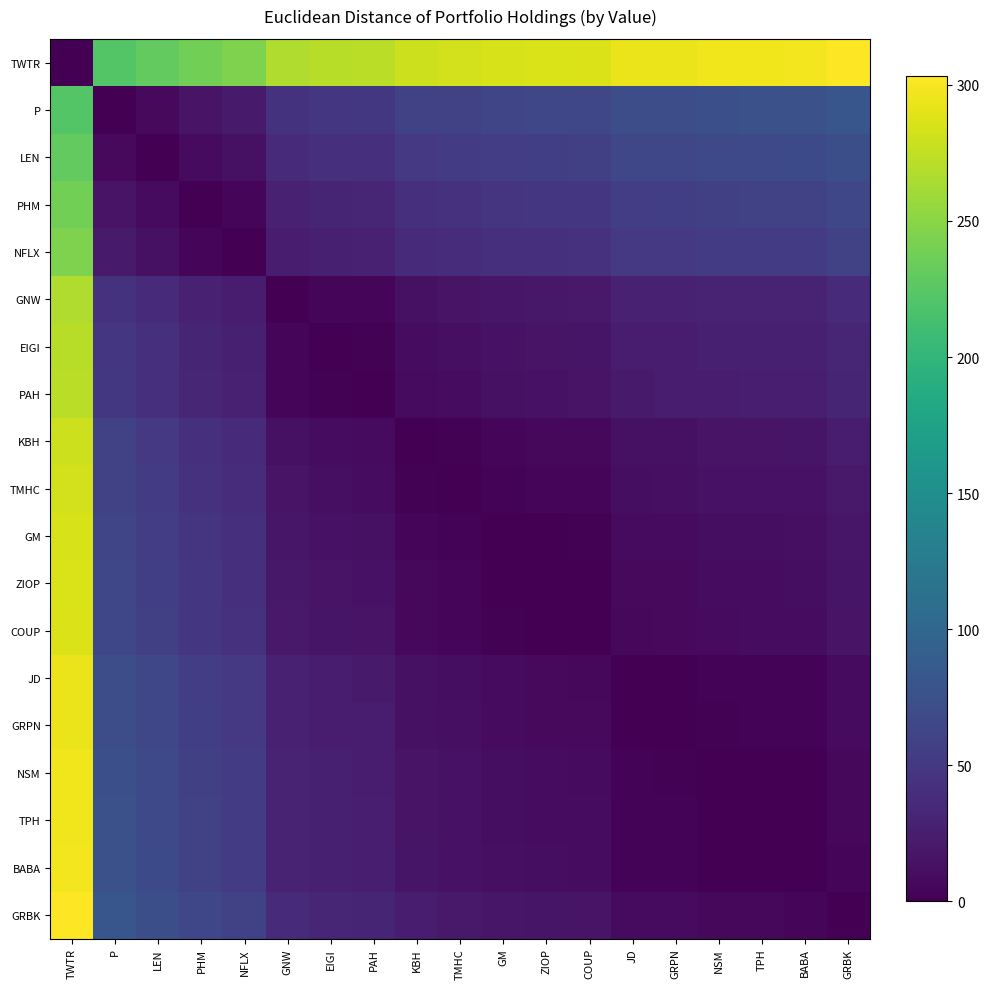

Reading right to left, what are all the values shown in this chart?

TWTR: GRBK=303.2	BABA=297.4	TPH=297.0	NSM=296.5	GRPN=294.3	JD=294.1	COUP=287.2	ZIOP=286.6	GM=285.4	TMHC=282.3	KBH=280.6	PAH=271.7	EIGI=270.4	GNW=266.6	NFLX=244.0	PHM=238.6	LEN=229.8	P=222.4	TWTR=0.0
P: GRBK=80.8	BABA=75.0	TPH=74.7	NSM=74.2	GRPN=72.0	JD=71.7	COUP=64.8	ZIOP=64.2	GM=63.1	TMHC=59.9	KBH=58.2	PAH=49.3	EIGI=48.0	GNW=44.3	NFLX=21.7	PHM=16.2	LEN=7.5	P=0.0	TWTR=222.4
LEN: GRBK=73.4	BABA=67.5	TPH=67.2	NSM=66.7	GRPN=64.5	JD=64.3	COUP=57.3	ZIOP=56.7	GM=55.6	TMHC=52.5	KBH=50.7	PAH=41.8	EIGI=40.5	GNW=36.8	NFLX=14.2	PHM=8.8	LEN=0.0	P=7.5	TWTR=229.8
PHM: GRBK=64.6	BABA=58.8	TPH=58.4	NSM=57.9	GRPN=55.7	JD=55.5	COUP=48.6	ZIOP=48.0	GM=46.8	TMHC=43.7	KBH=42.0	PAH=33.1	EIGI=31.7	GNW=28.0	NFLX=5.4	PHM=0.0	LEN=8.8	P=16.2	TWTR=238.6
NFLX: GRBK=59.2	BABA=53.4	TPH=53.0	NSM=52.5	GRPN=50.3	JD=50.1	COUP=43.1	ZIOP=42.6	GM=41.4	TMHC=38.3	KBH=36.6	PAH=27.7	EIGI=26.3	GNW=22.6	NFLX=0.0	PHM=5.4	LEN=14.2	P=21.7	TWTR=244.0
GNW: GRBK=36.6	BABA=30.7	TPH=30.4	NSM=29.9	GRPN=27.7	JD=27.5	COUP=20.5	ZIOP=19.9	GM=18.8	TMHC=15.7	KBH=13.9	PAH=5.0	EIGI=3.7	GNW=0.0	NFLX=22.6	PHM=28.0	LEN=36.8	P=44.3	TWTR=266.6
EIGI: GRBK=32.8	BABA=27.0	TPH=26.7	NSM=26.2	GRPN=24.0	JD=23.7	COUP=16.8	ZIOP=16.2	GM=15.1	TMHC=11.9	KBH=10.2	PAH=1.3	EIGI=0.0	GNW=3.7	NFLX=26.3	PHM=31.7	LEN=40.5	P=48.0	TWTR=270.4
PAH: GRBK=31.5	BABA=25.7	TPH=25.4	NSM=24.9	GRPN=22.6	JD=22.4	COUP=15.5	ZIOP=14.9	GM=13.7	TMHC=10.6	KBH=8.9	PAH=0.0	EIGI=1.3	GNW=5.0	NFLX=27.7	PHM=33.1	LEN=41.8	P=49.3	TWTR=271.7
KBH: GRBK=22.6	BABA=16.8	TPH=16.5	NSM=15.9	GRPN=13.7	JD=13.5	COUP=6.6	ZIOP=6.0	GM=4.8	TMHC=1.7	KBH=0.0	PAH=8.9	EIGI=10.2	GNW=13.9	NFLX=36.6	PHM=42.0	LEN=50.7	P=58.2	TWTR=280.6
TMHC: GRBK=20.9	BABA=15.1	TPH=14.8	NSM=14.2	GRPN=12.0	JD=11.8	COUP=4.9	ZIOP=4.3	GM=3.1	TMHC=0.0	KBH=1.7	PAH=10.6	EIGI=11.9	GNW=15.7	NFLX=38.3	PHM=43.7	LEN=52.5	P=59.9	TWTR=282.3
GM: GRBK=17.8	BABA=12.0	TPH=11.6	NSM=11.1	GRPN=8.9	JD=8.7	COUP=1.7	ZIOP=1.2	GM=0.0	TMHC=3.1	KBH=4.8	PAH=13.7	EIGI=15.1	GNW=18.8	NFLX=41.4	PHM=46.8	LEN=55.6	P=63.1	TWTR=285.4
ZIOP: GRBK=16.6	BABA=10.8	TPH=10.5	NSM=10.0	GRPN=7.8	JD=7.5	COUP=0.6	ZIOP=0.0	GM=1.2	TMHC=4.3	KBH=6.0	PAH=14.9	EIGI=16.2	GNW=19.9	NFLX=42.6	PHM=48.0	LEN=56.7	P=64.2	TWTR=286.6
COUP: GRBK=16.0	BABA=10.2	TPH=9.9	NSM=9.4	GRPN=7.2	JD=6.9	COUP=0.0	ZIOP=0.6	GM=1.7	TMHC=4.9	KBH=6.6	PAH=15.5	EIGI=16.8	GNW=20.5	NFLX=43.1	PHM=48.6	LEN=57.3	P=64.8	TWTR=287.2
JD: GRBK=9.1	BABA=3.3	TPH=3.0	NSM=2.4	GRPN=0.2	JD=0.0	COUP=6.9	ZIOP=7.5	GM=8.7	TMHC=11.8	KBH=13.5	PAH=22.4	EIGI=23.7	GNW=27.5	NFLX=50.1	PHM=55.5	LEN=64.3	P=71.7	TWTR=294.1
GRPN: GRBK=8.9	BABA=3.1	TPH=2.7	NSM=2.2	GRPN=0.0	JD=0.2	COUP=7.2	ZIOP=7.8	GM=8.9	TMHC=12.0	KBH=13.7	PAH=22.6	EIGI=24.0	GNW=27.7	NFLX=50.3	PHM=55.7	LEN=64.5	P=72.0	TWTR=294.3
NSM: GRBK=6.7	BABA=0.9	TPH=0.5	NSM=0.0	GRPN=2.2	JD=2.4	COUP=9.4	ZIOP=10.0	GM=11.1	TMHC=14.2	KBH=15.9	PAH=24.9	EIGI=26.2	GNW=29.9	NFLX=52.5	PHM=57.9	LEN=66.7	P=74.2	TWTR=296.5
TPH: GRBK=6.1	BABA=0.3	TPH=0.0	NSM=0.5	GRPN=2.7	JD=3.0	COUP=9.9	ZIOP=10.5	GM=11.6	TMHC=14.8	KBH=16.5	PAH=25.4	EIGI=26.7	GNW=30.4	NFLX=53.0	PHM=58.4	LEN=67.2	P=74.7	TWTR=297.0
BABA: GRBK=5.8	BABA=0.0	TPH=0.3	NSM=0.9	GRPN=3.1	JD=3.3	COUP=10.2	ZIOP=10.8	GM=12.0	TMHC=15.1	KBH=16.8	PAH=25.7	EIGI=27.0	GNW=30.7	NFLX=53.4	PHM=58.8	LEN=67.5	P=75.0	TWTR=297.4
GRBK: GRBK=0.0	BABA=5.8	TPH=6.1	NSM=6.7	GRPN=8.9	JD=9.1	COUP=16.0	ZIOP=16.6	GM=17.8	TMHC=20.9	KBH=22.6	PAH=31.5	EIGI=32.8	GNW=36.6	NFLX=59.2	PHM=64.6	LEN=73.4	P=80.8	TWTR=303.2